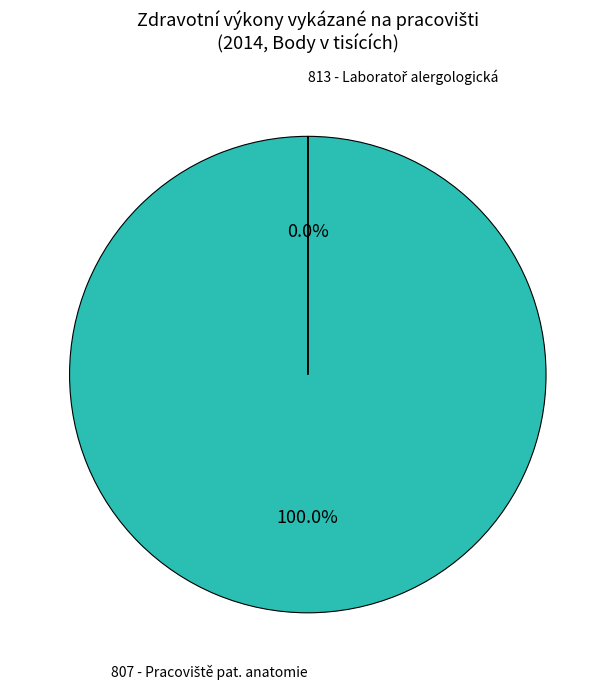

True or false: 813 - Laboratoř alergologická a imunologická accounts for 9% of the total.

False